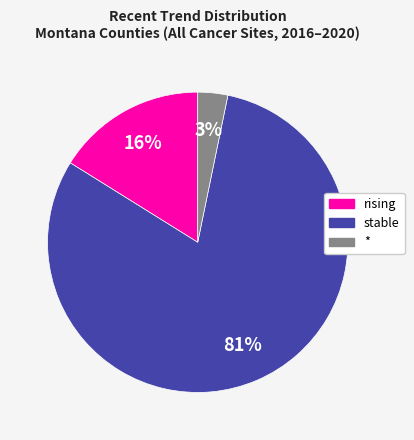

Do rising and * together represent more than half of the pie?

No